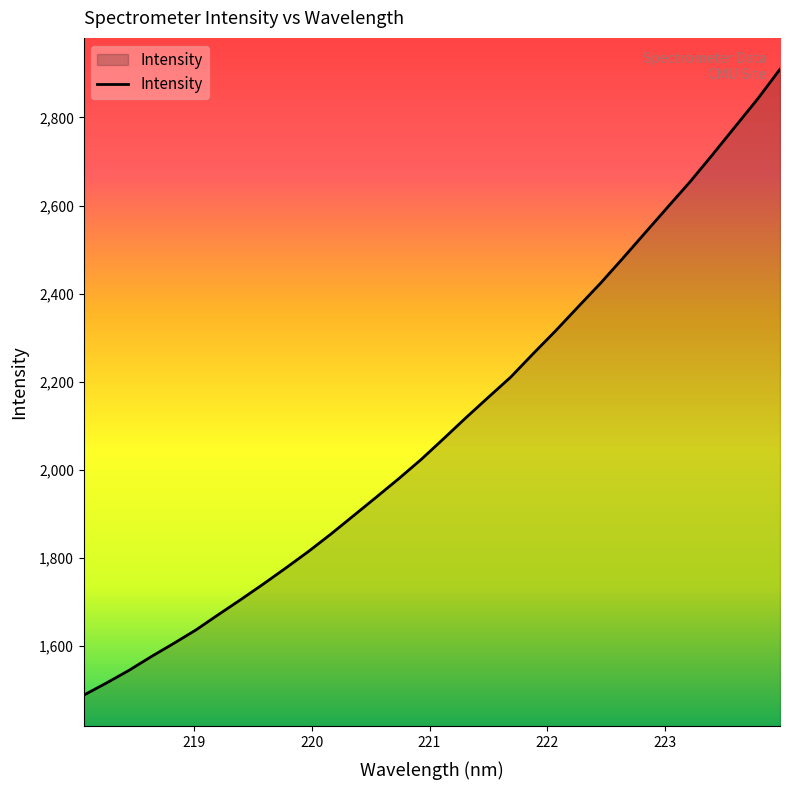

What is the maximum value shown in the chart?

2909.7